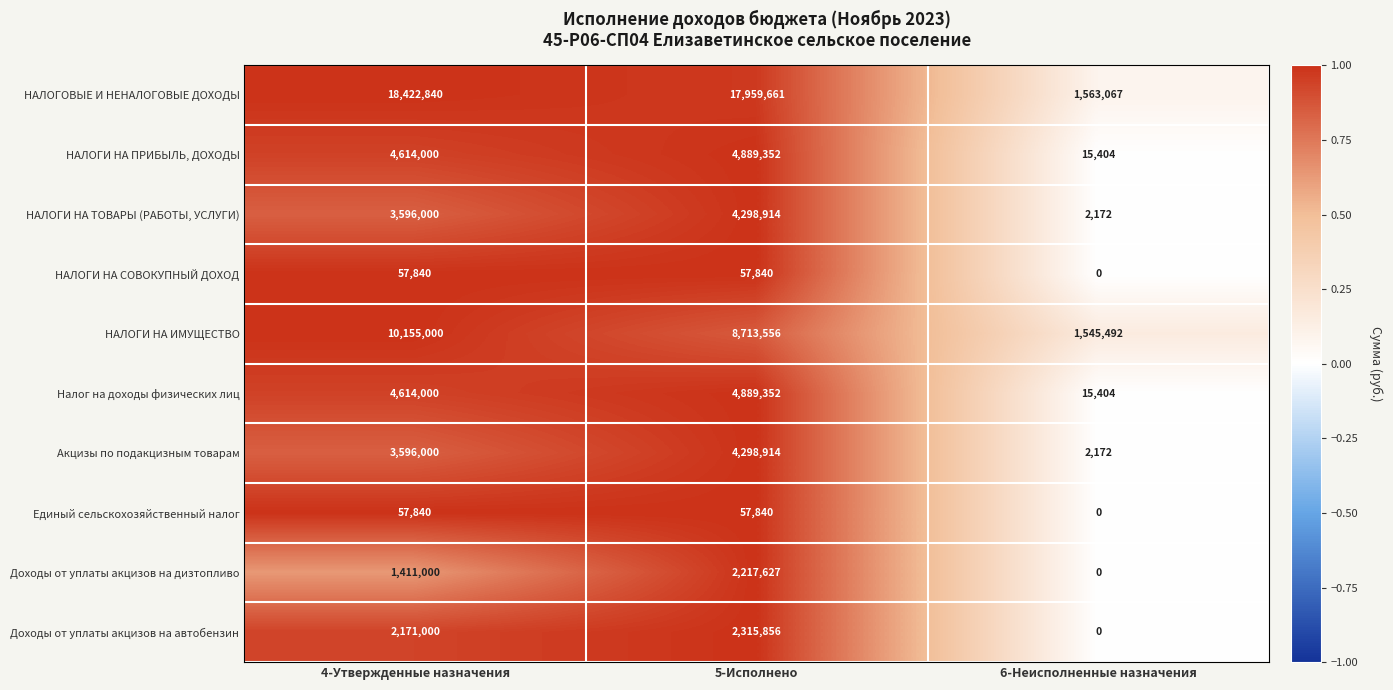

At which label is Акцизы по подакцизным товарам closest to 2150543?

4-Утвержденные назначения